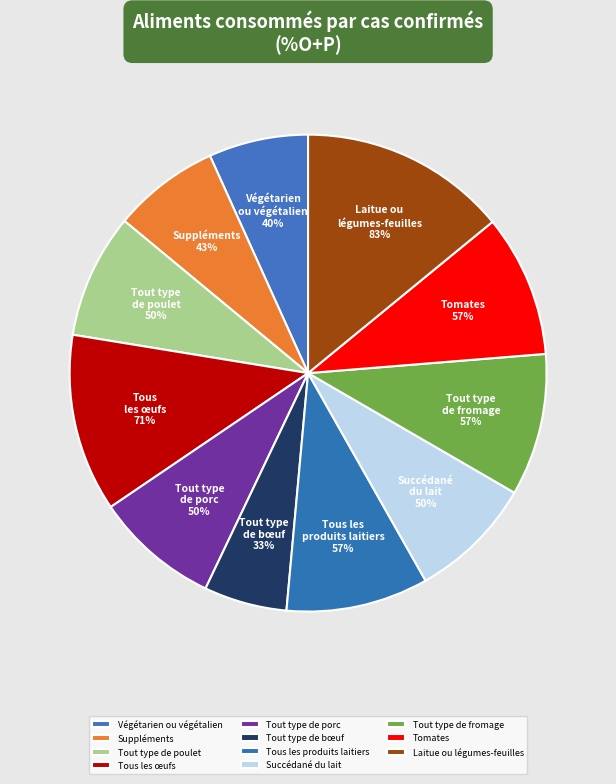

Which category has the smallest portion of the pie?

Tout type de bœuf